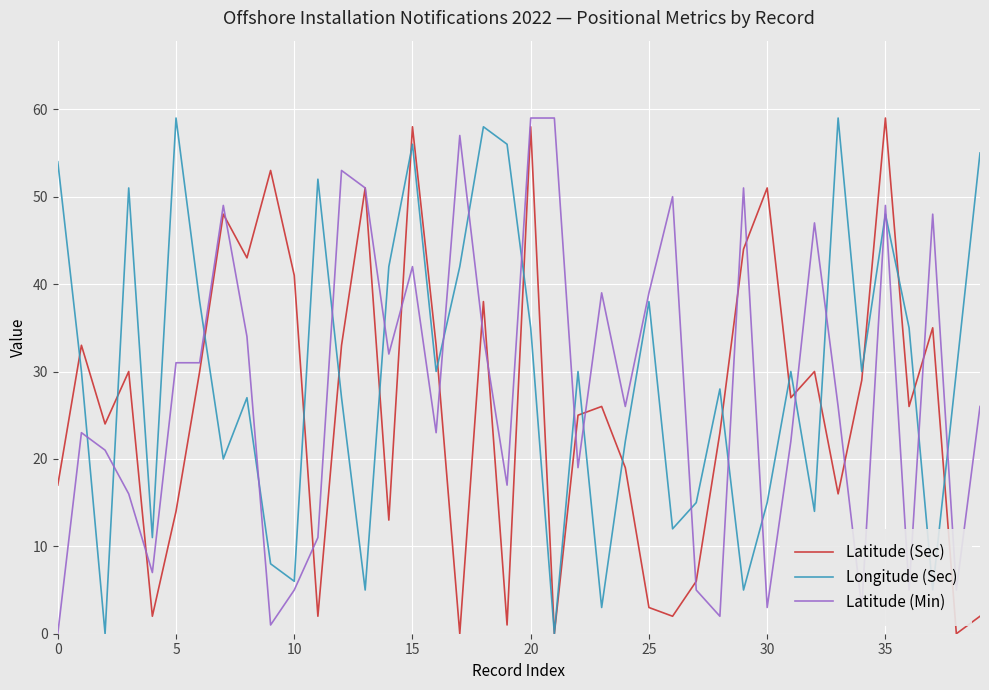

Reading right to left, list all the values displayed in this chart.

Latitude (Sec): 2	0	35	26	59	29	16	30	27	51	44	23	6	2	3	19	26	25	0	58	1	38	0	33	58	13	51	33	2	41	53	43	48	30	14	2	30	24	33	17
Longitude (Sec): 55	30	5	35	48	30	59	14	30	15	5	28	15	12	38	22	3	30	0	35	56	58	42	30	56	42	5	27	52	6	8	27	20	38	59	11	51	0	30	54
Latitude (Min): 26	5	48	5	49	3	26	47	22	3	51	2	5	50	39	26	39	19	59	59	17	34	57	23	42	32	51	53	11	5	1	34	49	31	31	7	16	21	23	0